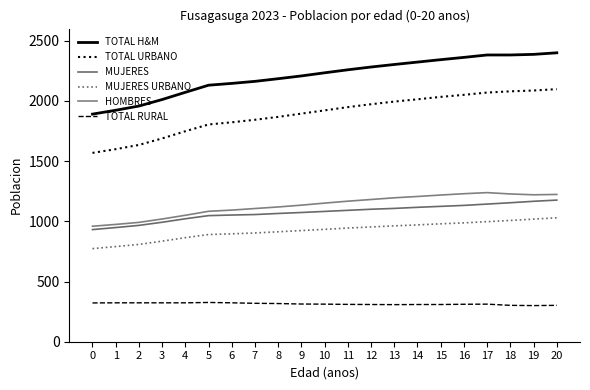

Does the chart display data point markers on the line(s)?

No